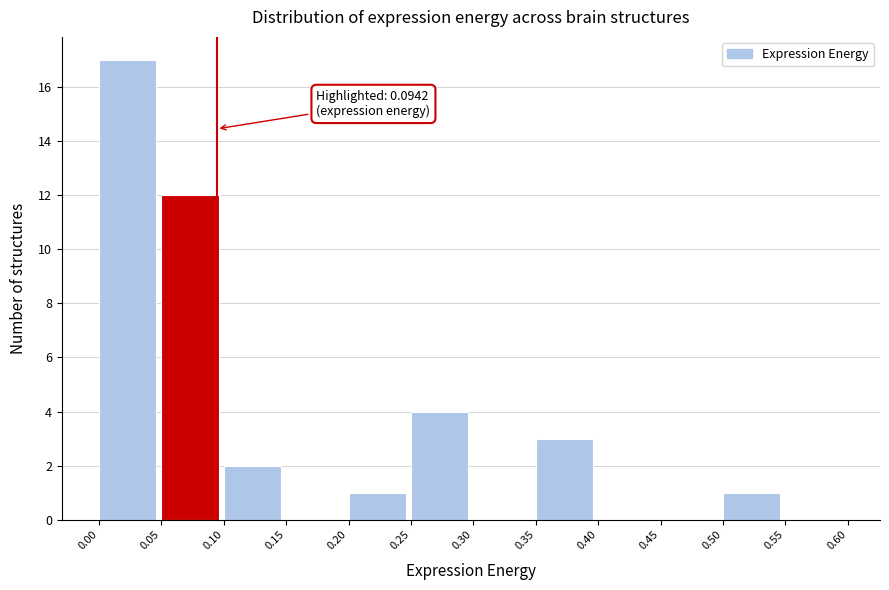

Over which range of the x-axis is the bar tallest?

0.00 to 0.05